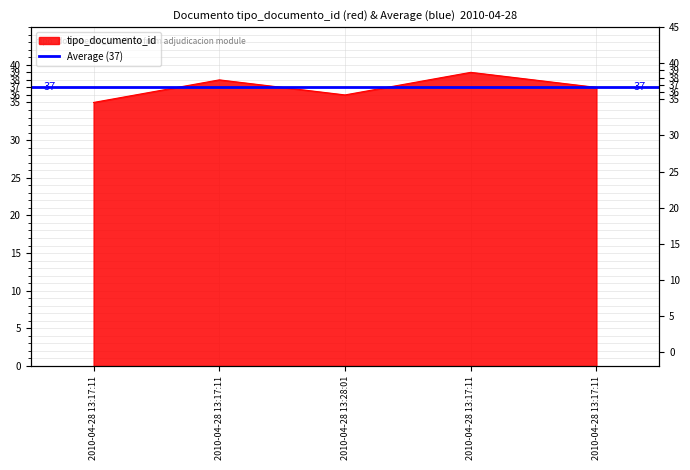

True or false: the data shows 52 at 2010-04-28 13:17:11.

False